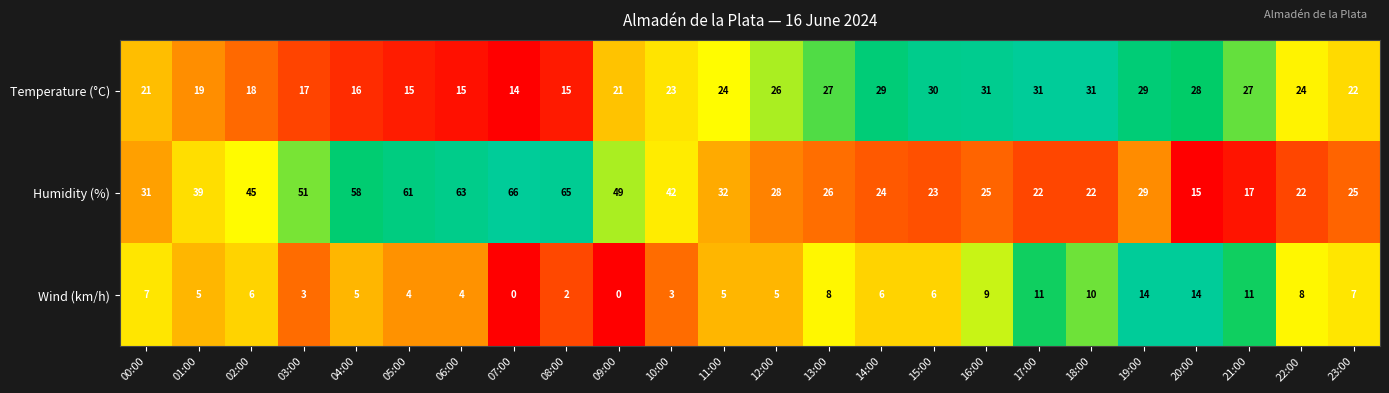

The Humidity (%) series shows 30 at 02:00. True or false?

False